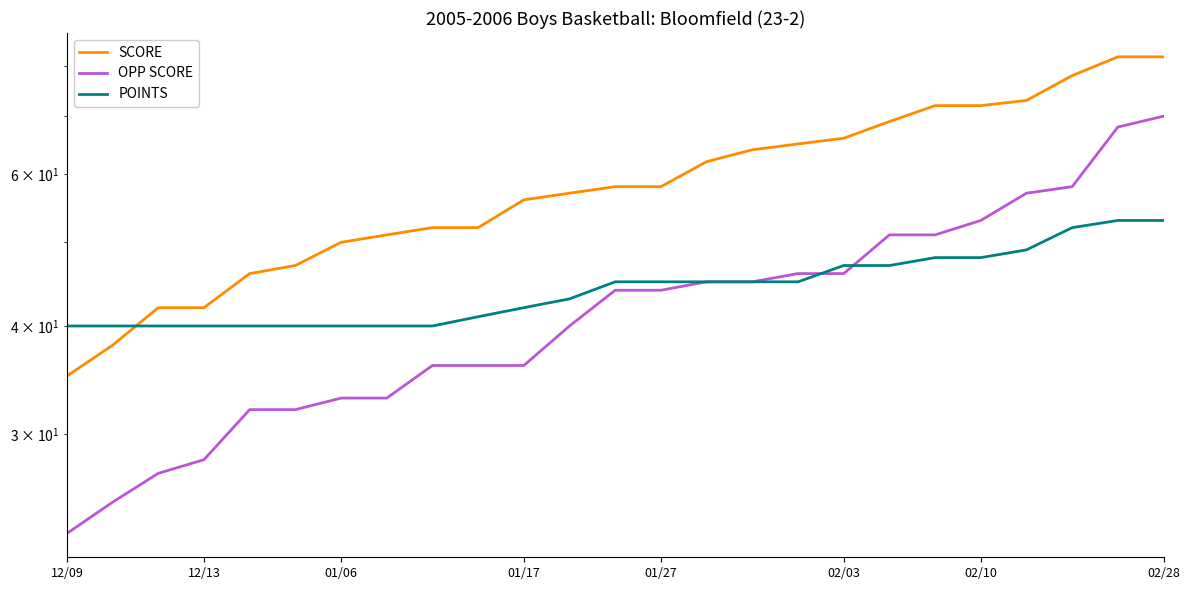

At which label does SCORE reach its minimum?

12/09